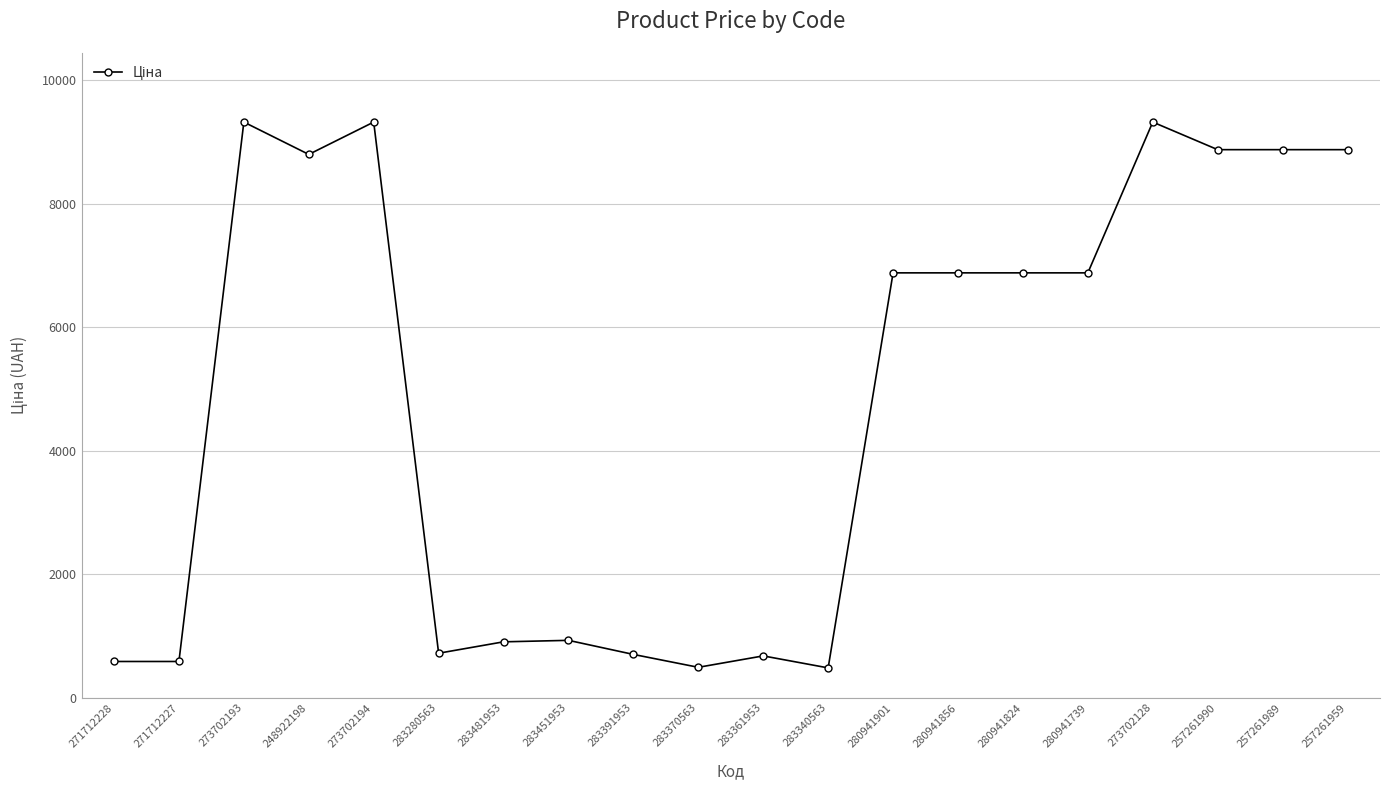

True or false: the data has more than 2 interior local peaks.

True